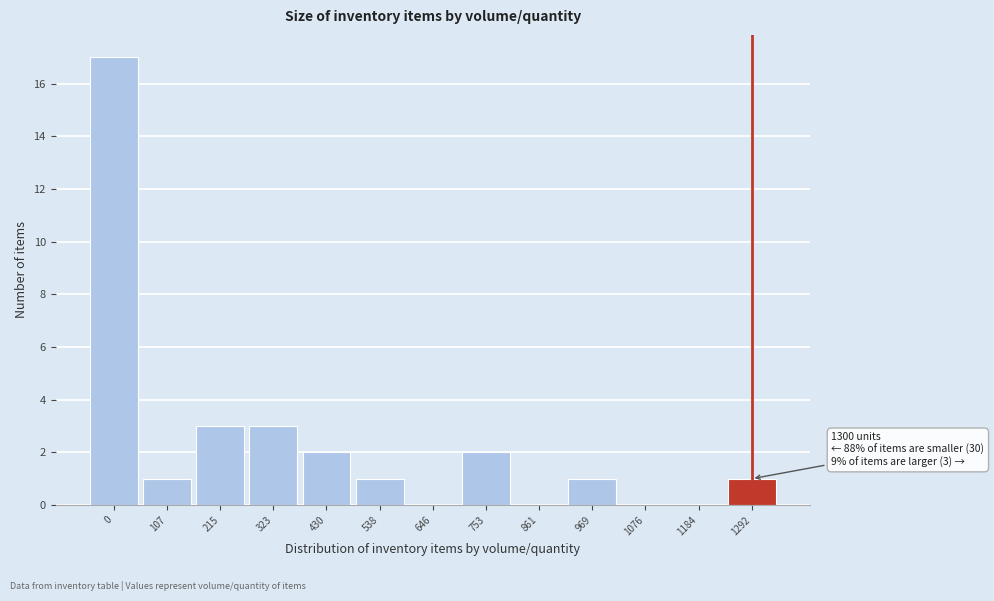

Reading right to left, what are all the values shown in this chart?

1292=1	1184=0	1076=0	969=1	861=0	753=2	646=0	538=1	430=2	323=3	215=3	107=1	0=17